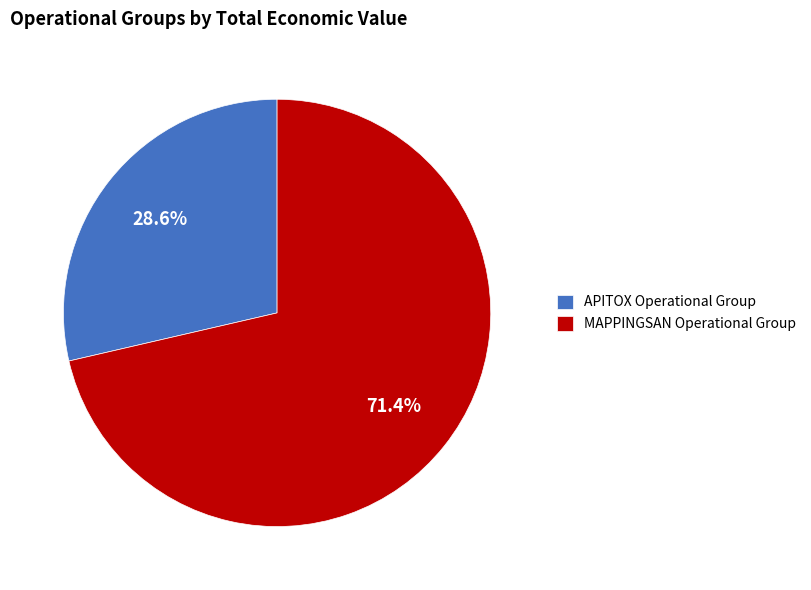

What percentage is the MAPPINGSAN Operational Group slice, to the nearest percent?

71%